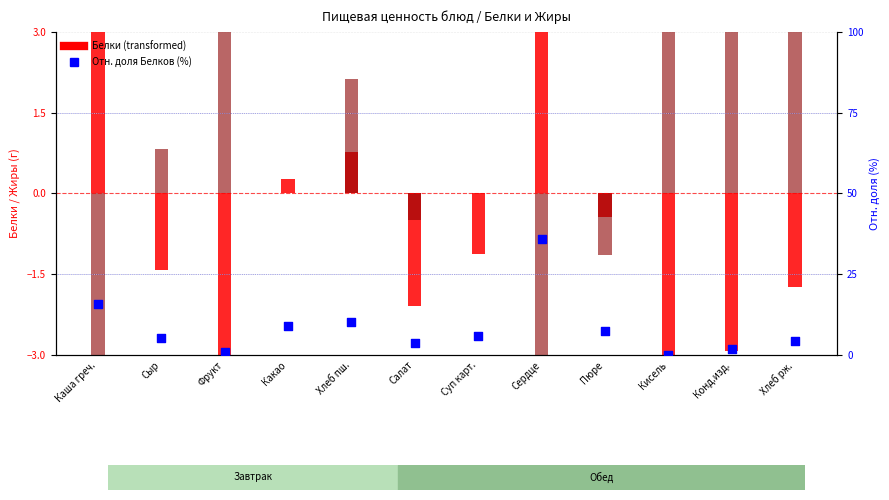

Is the value of Белки (centered) at Кисель greater than the value of Жиры (centered, inv) at Салат?

No